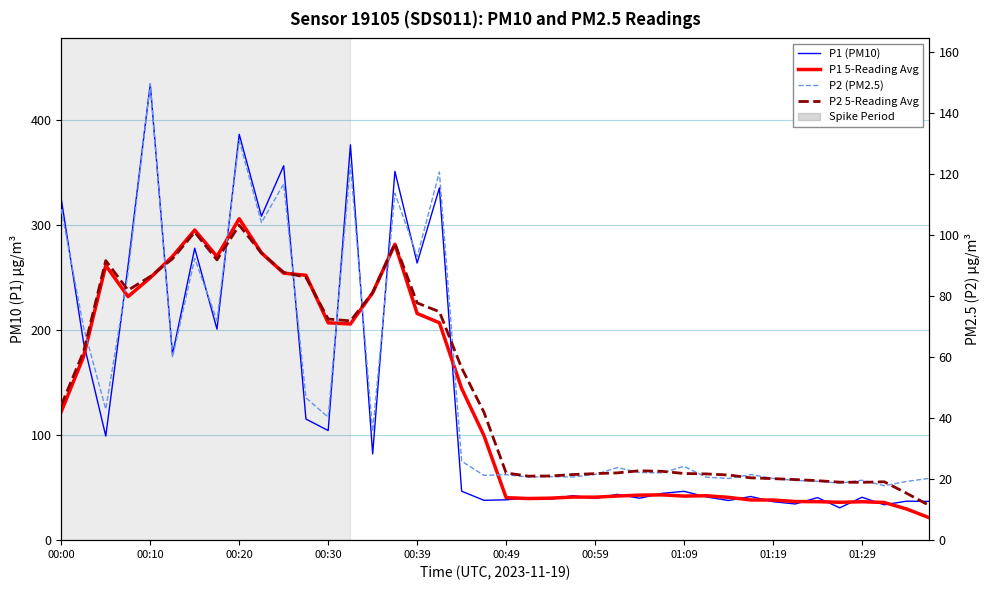

At how many categories does at least one series exceed 206?

17